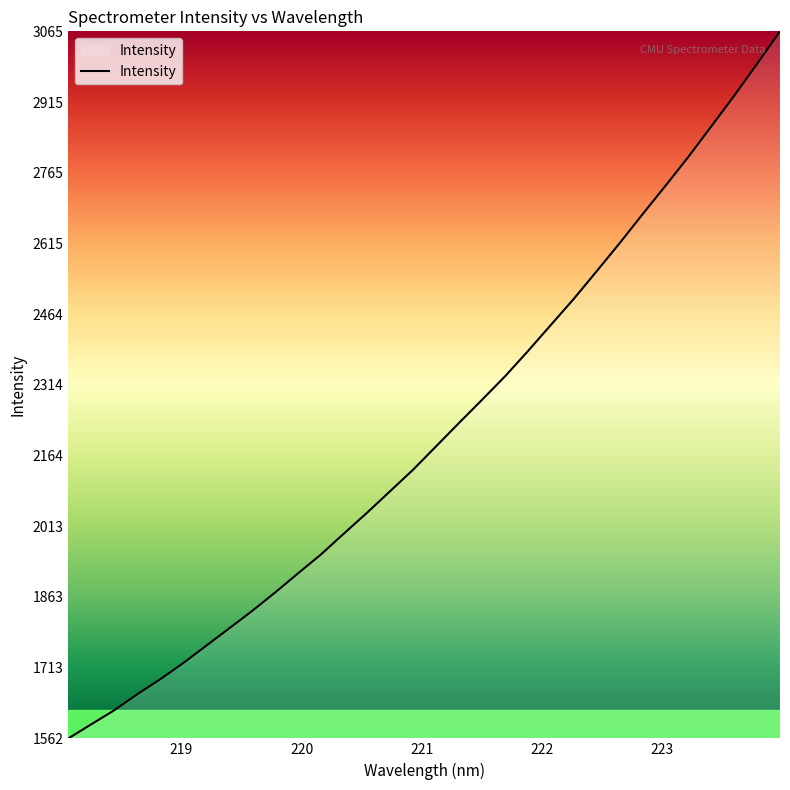

True or false: there are more than 2 points higher than both neighbors.

False